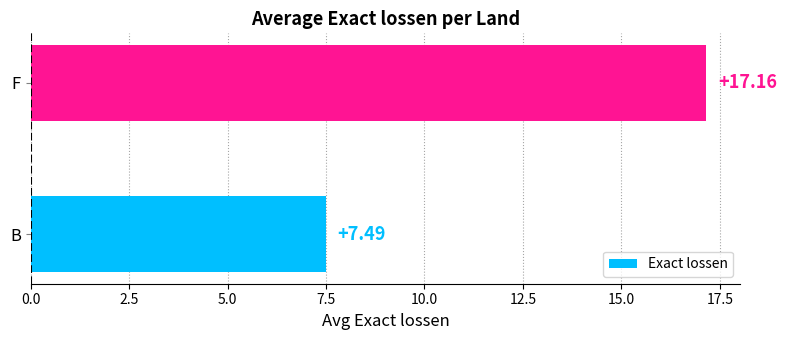

What is the change in value from B to F?

+9.7